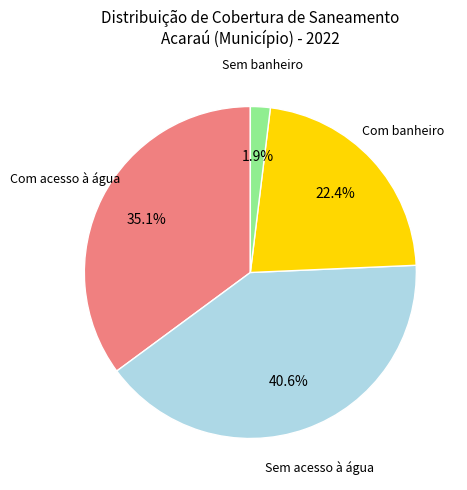

To the nearest percent, what portion does Com banheiro represent?

22%